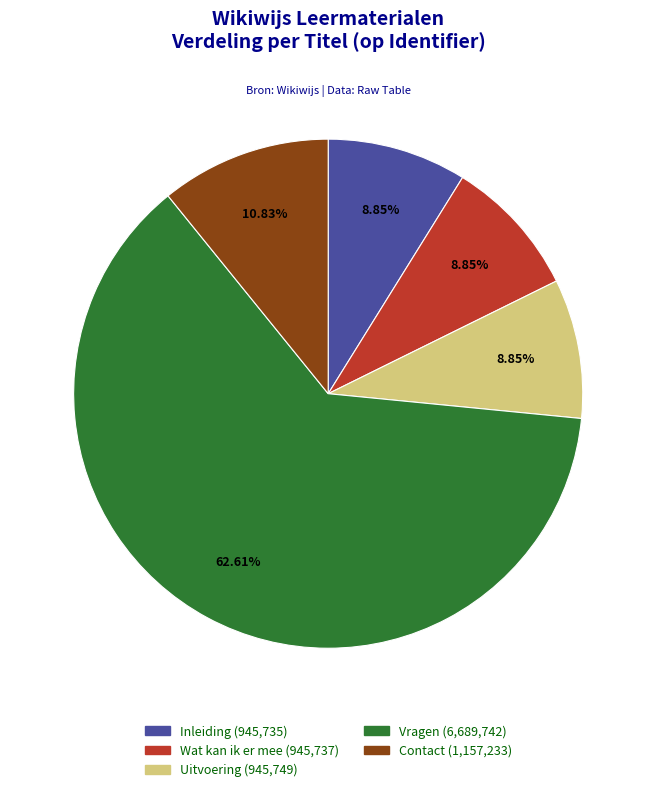

Is there a majority slice in this chart?

Yes